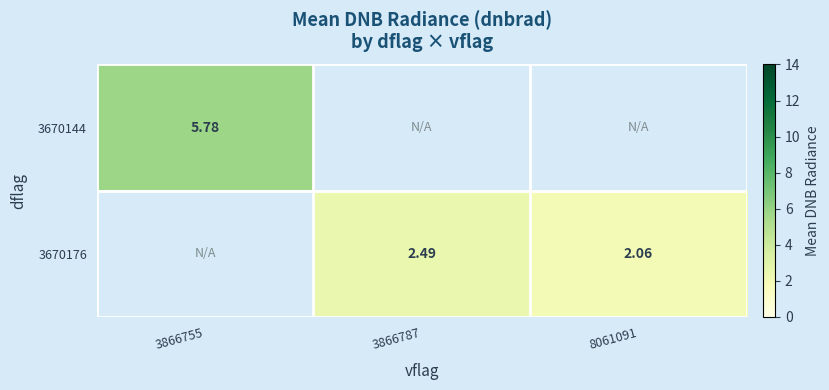

What value does the 3670144 series have at 3866755?

5.8